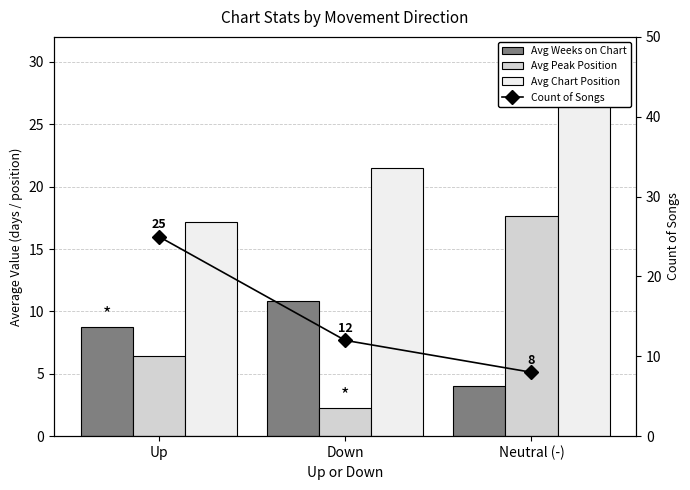

What is the difference between the Avg Chart Position values at Up and Down?

4.3